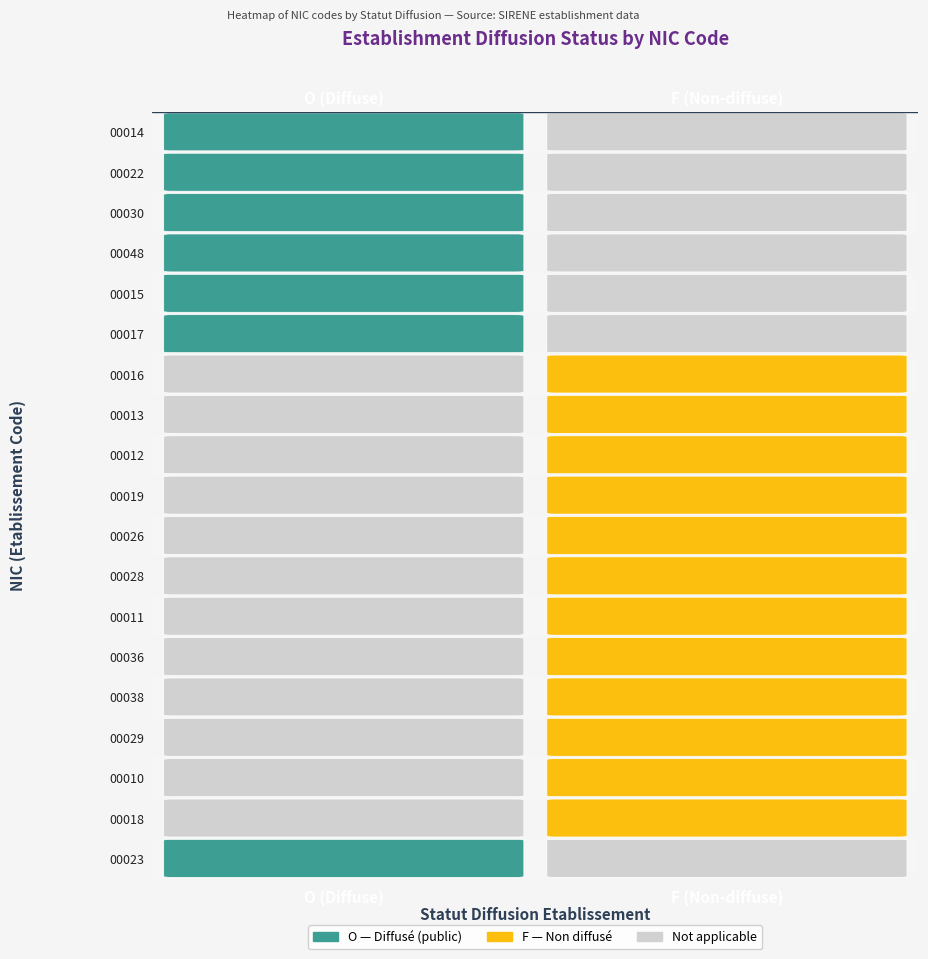

Rank the categories by 00013 value from lowest to highest.

0, 1